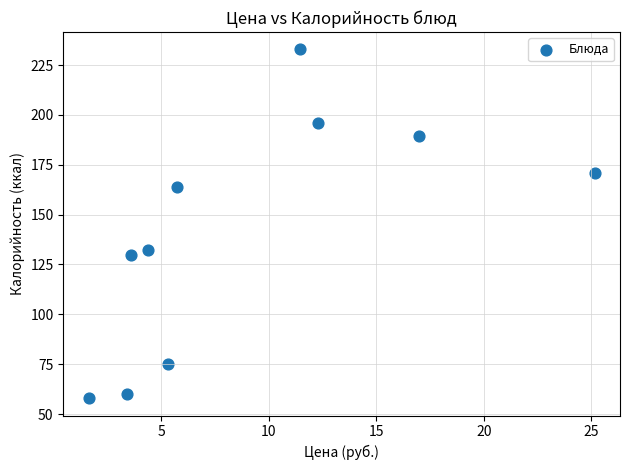

What is the average Y value?

140.9